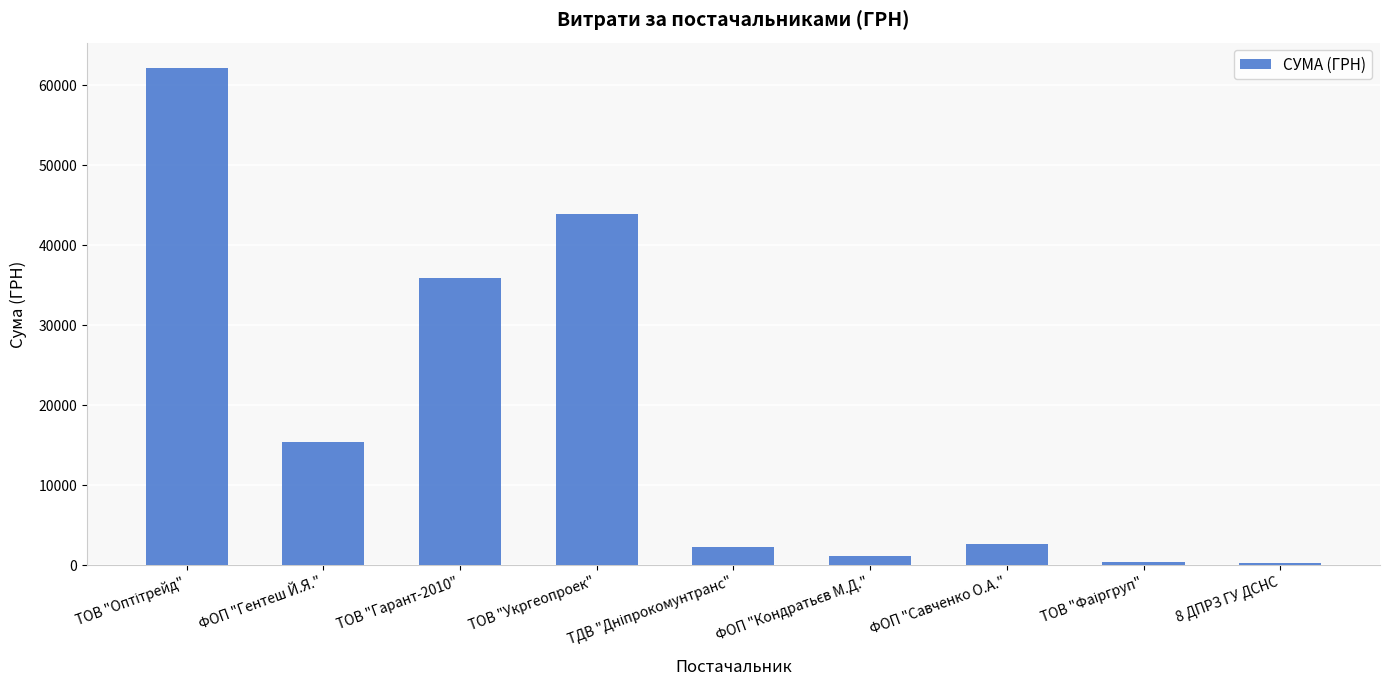

What is the approximate value at 8 ДПРЗ ГУ ДСНС?

348.2